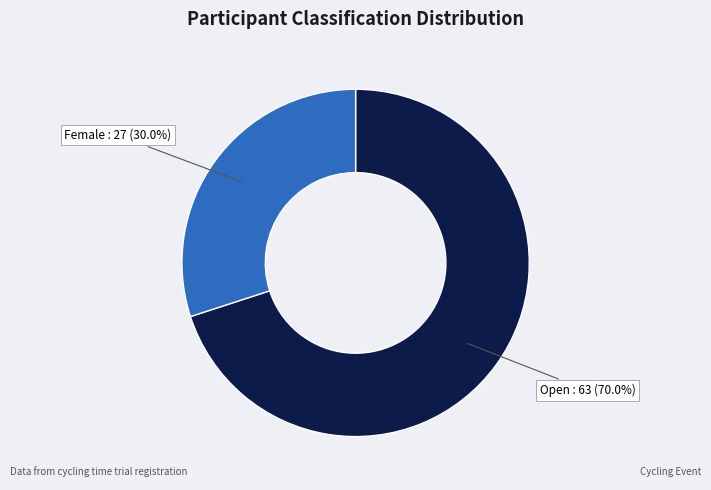

How many slices are in this pie chart?

2